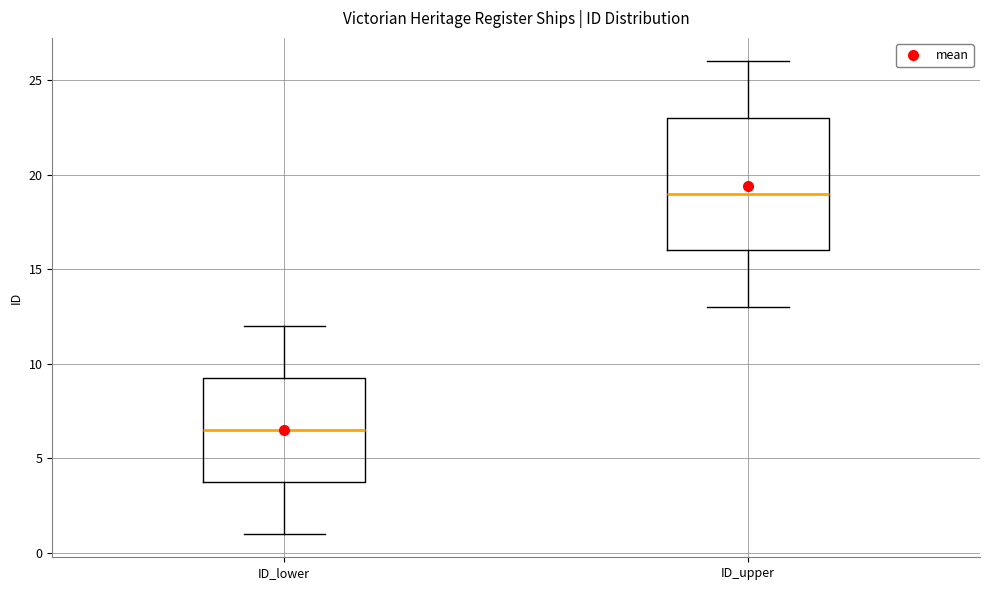

Reading left to right, read every box against the y-axis: the position of its median line, the range the box covers, and the ends of its whiskers. The values are not printed on the chart, so give them approximately, as read against the axis.

ID_lower: median 6.5, box 4.0 to 9.5, whiskers 1.0 to 12.0
ID_upper: median 19.0, box 16.0 to 23.0, whiskers 13.0 to 26.0